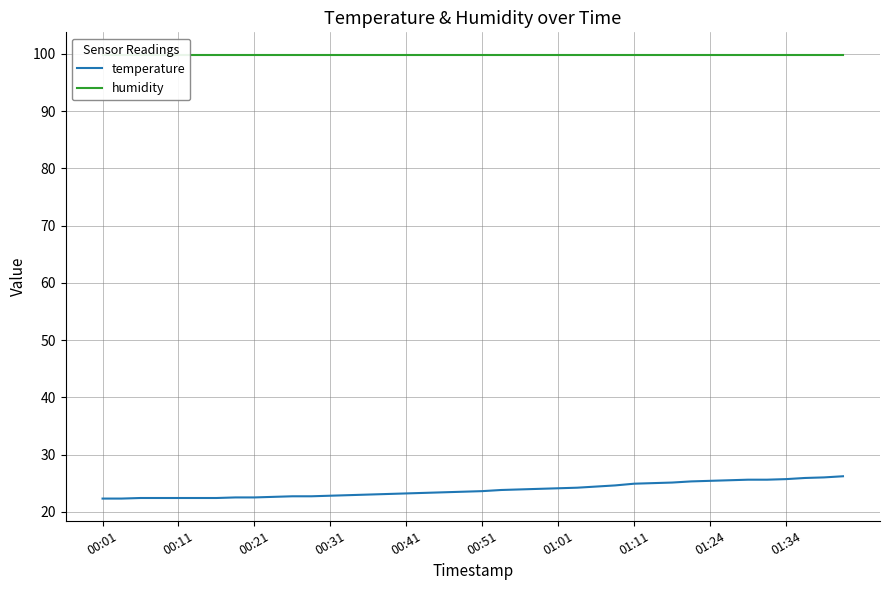

Reading right to left, transcribe all the data shown in this chart.

temperature: 26.2	26.0	25.9	25.7	25.6	25.6	25.5	25.4	25.3	25.1	25.0	24.9	24.6	24.4	24.2	24.1	24.0	23.9	23.8	23.6	23.5	23.4	23.3	23.2	23.1	23.0	22.9	22.8	22.7	22.7	22.6	22.5	22.5	22.4	22.4	22.4	22.4	22.4	22.3	22.3
humidity: 99.9	99.9	99.9	99.9	99.9	99.9	99.9	99.9	99.9	99.9	99.9	99.9	99.9	99.9	99.9	99.9	99.9	99.9	99.9	99.9	99.9	99.9	99.9	99.9	99.9	99.9	99.9	99.9	99.9	99.9	99.9	99.9	99.9	99.9	99.9	99.9	99.9	99.9	99.9	99.9